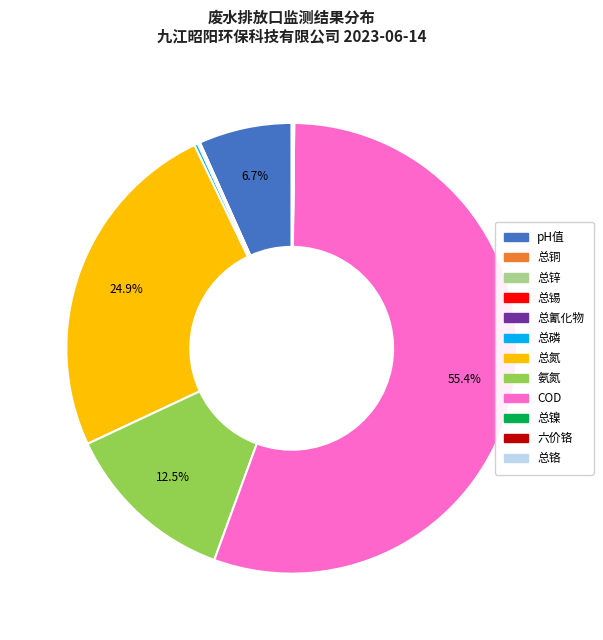

What percentage is NOT represented by 氨氮?

87.5%